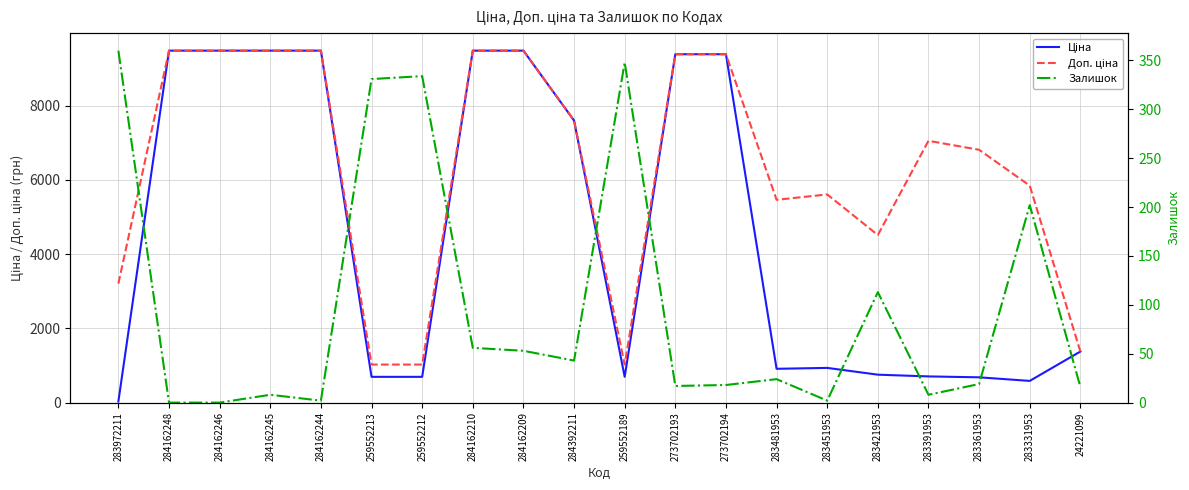

Rank the series at 283391953 from highest to lowest value.

Доп. ціна, Ціна, Залишок